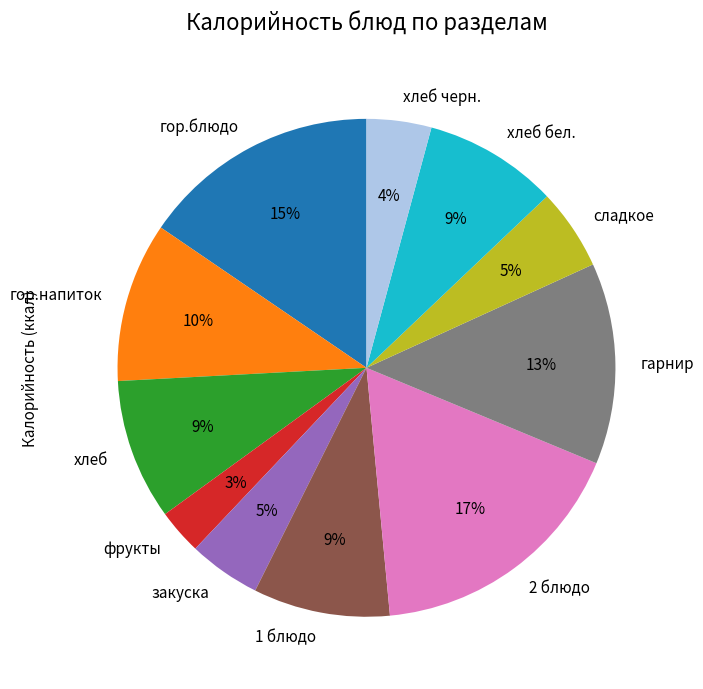

How many segments does this pie chart have?

11